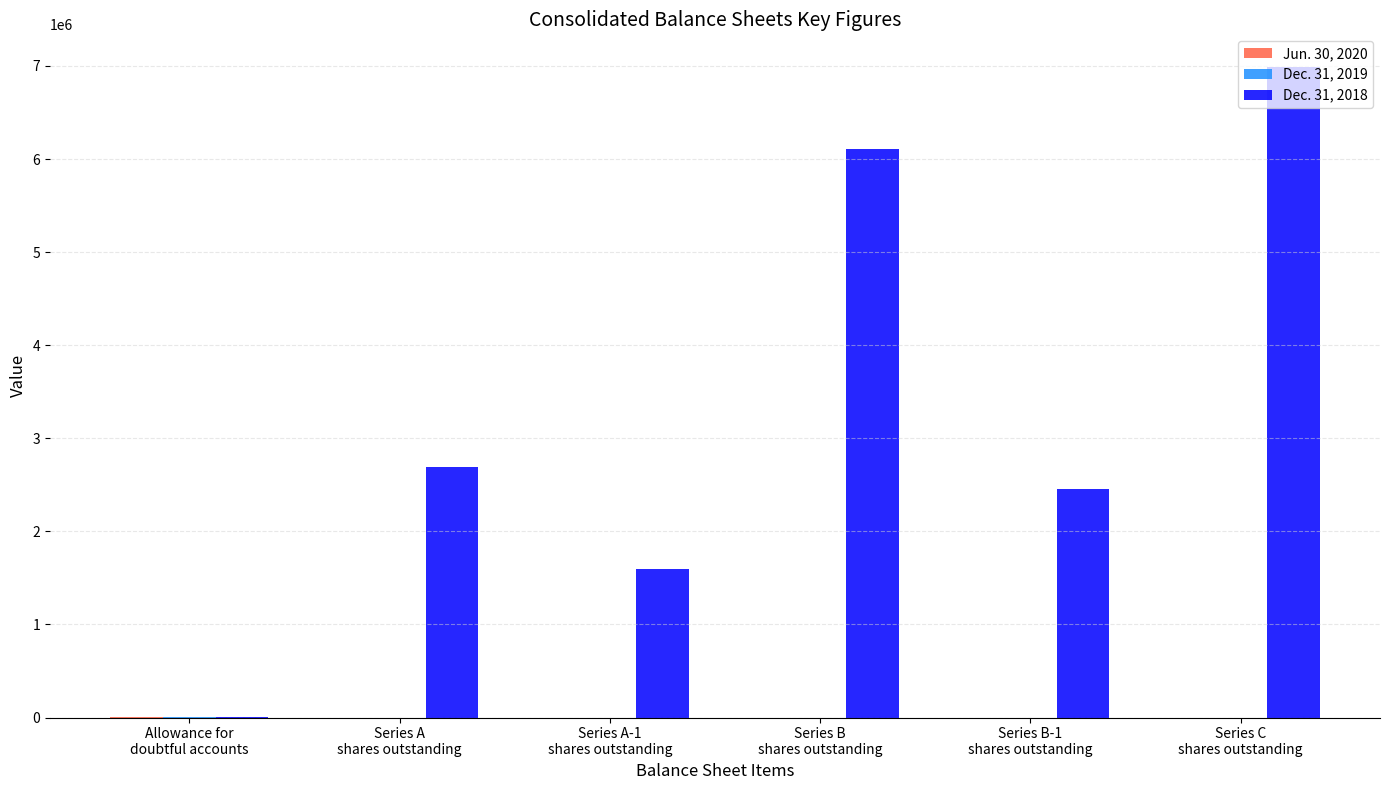

What is the greatest value displayed?

6989863